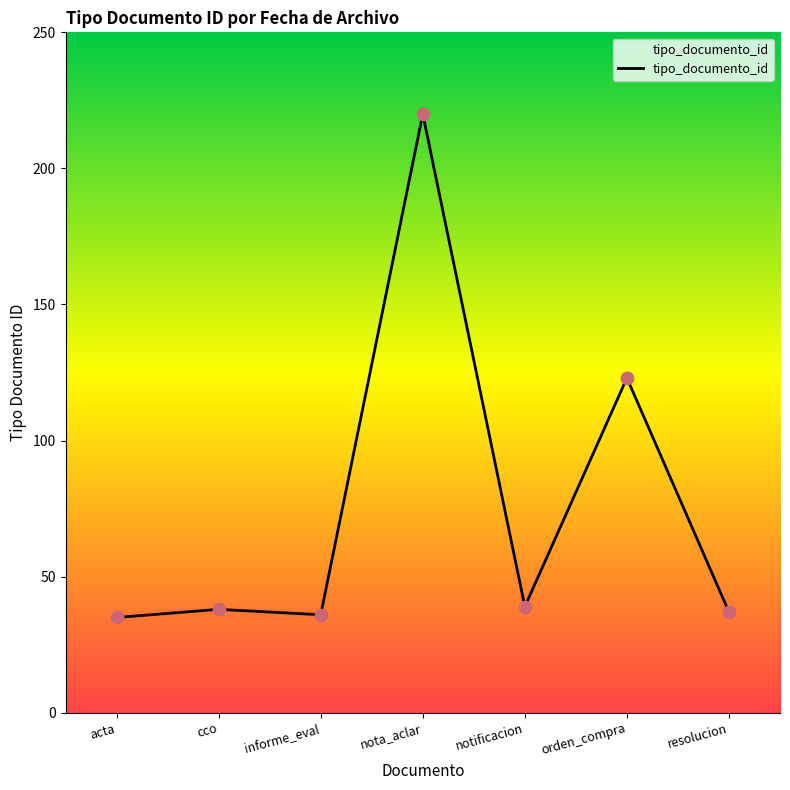

What is the change in value from acta to orden_compra?

+88